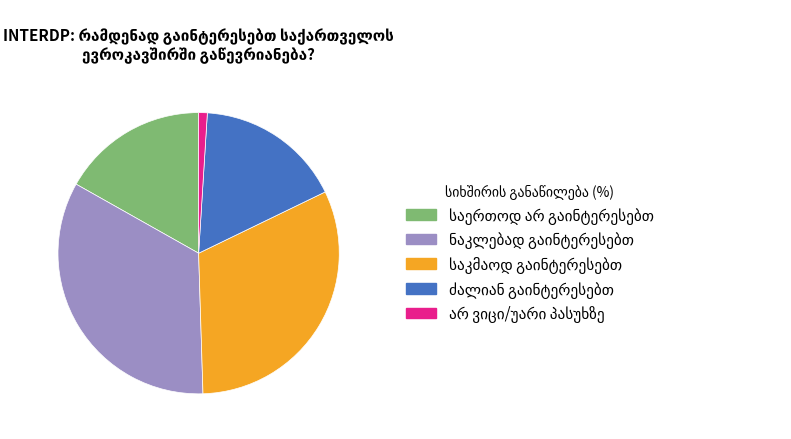

Is there any slice that represents more than half of the pie?

No